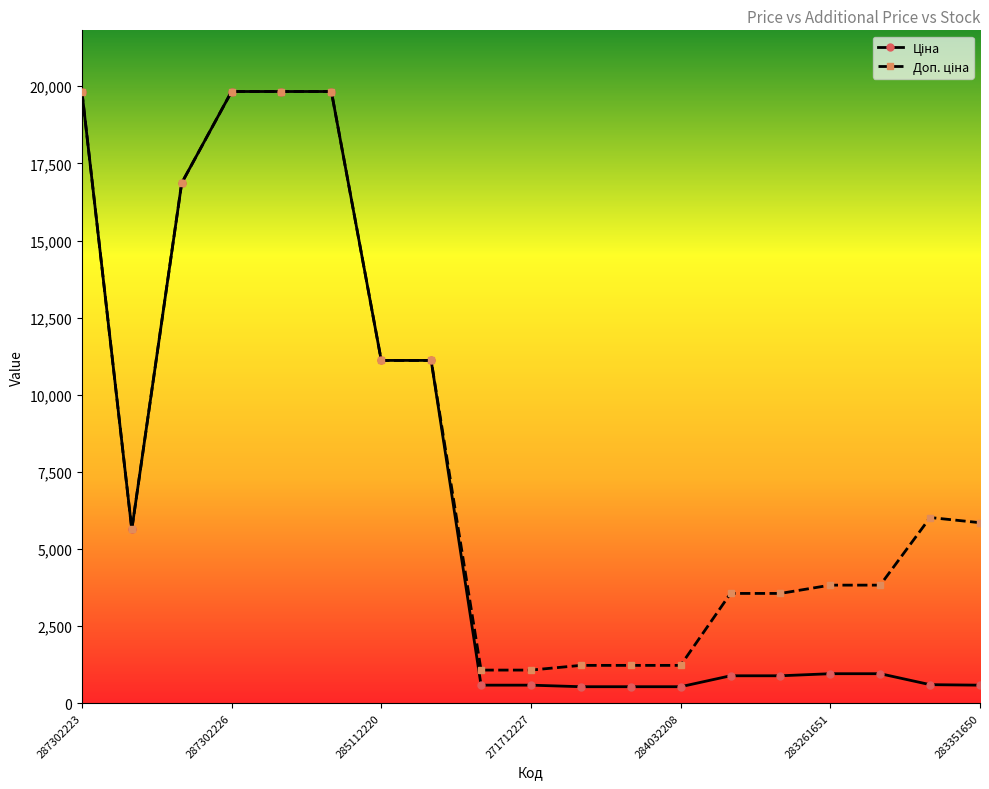

Does the chart have visible grid lines?

No